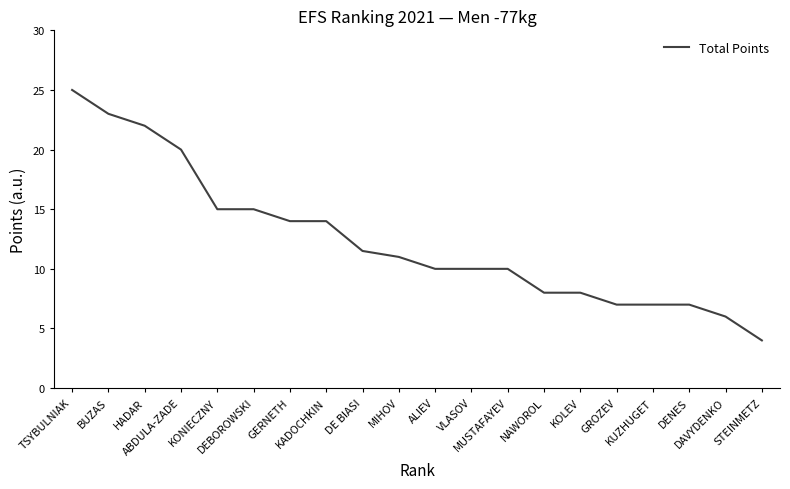

What is the smallest value displayed?

4.0